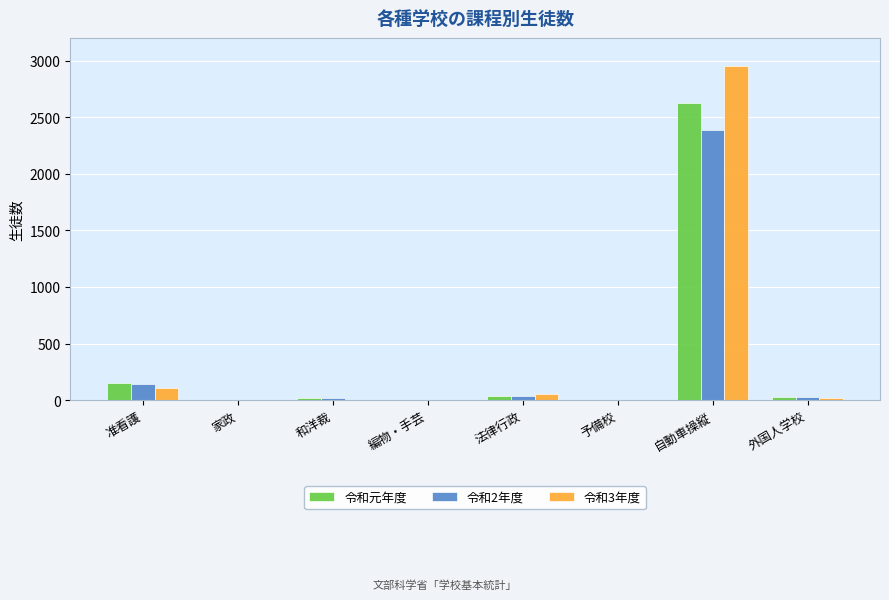

At which category is the sum across all series the highest?

自動車操縦